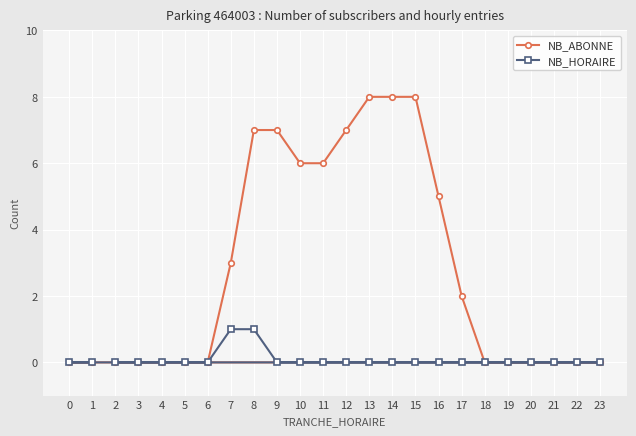

What is the maximum value shown in the chart?

8